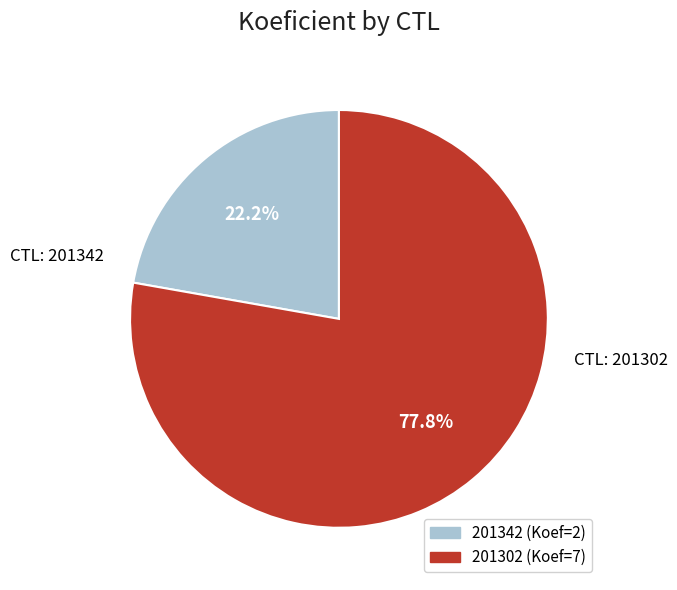

Between 201302 and 201342, which is larger?

201302